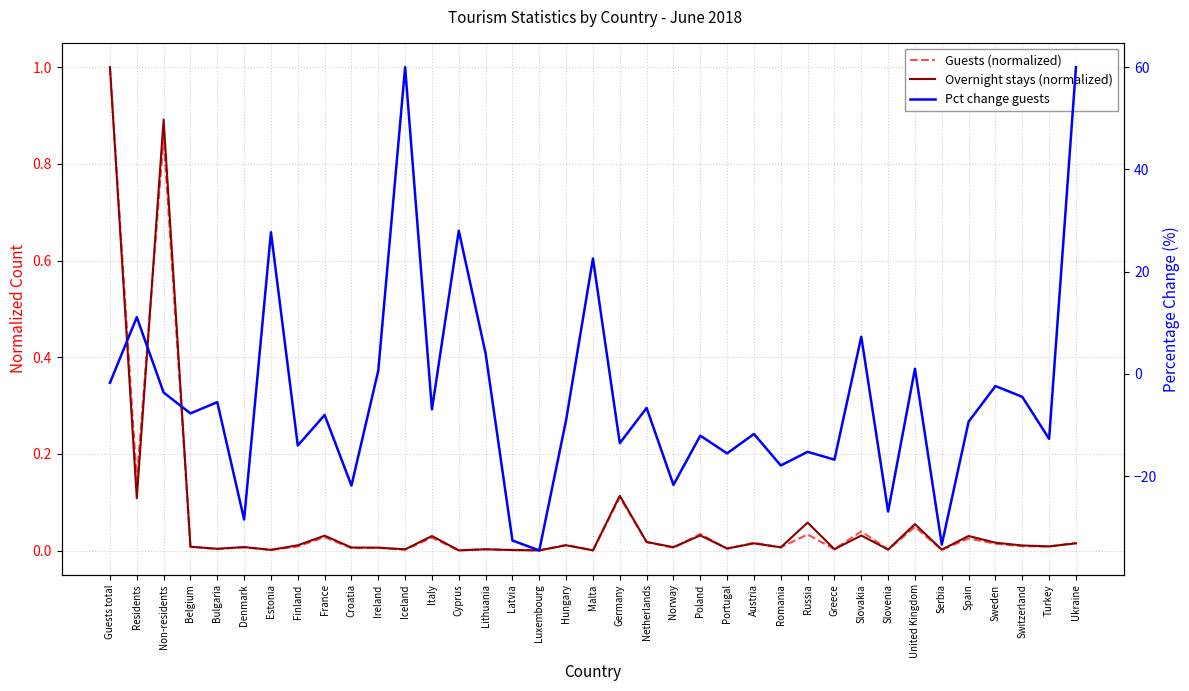

What is the label of the 31st point from the left?

United Kingdom